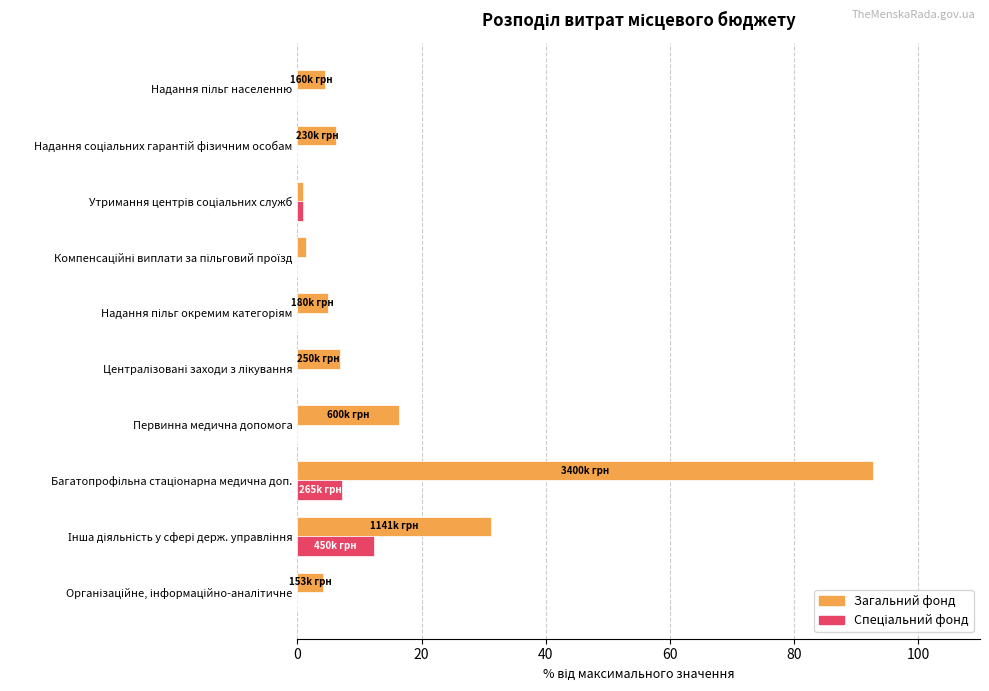

Which series has the largest total across all categories?

Загальний фонд